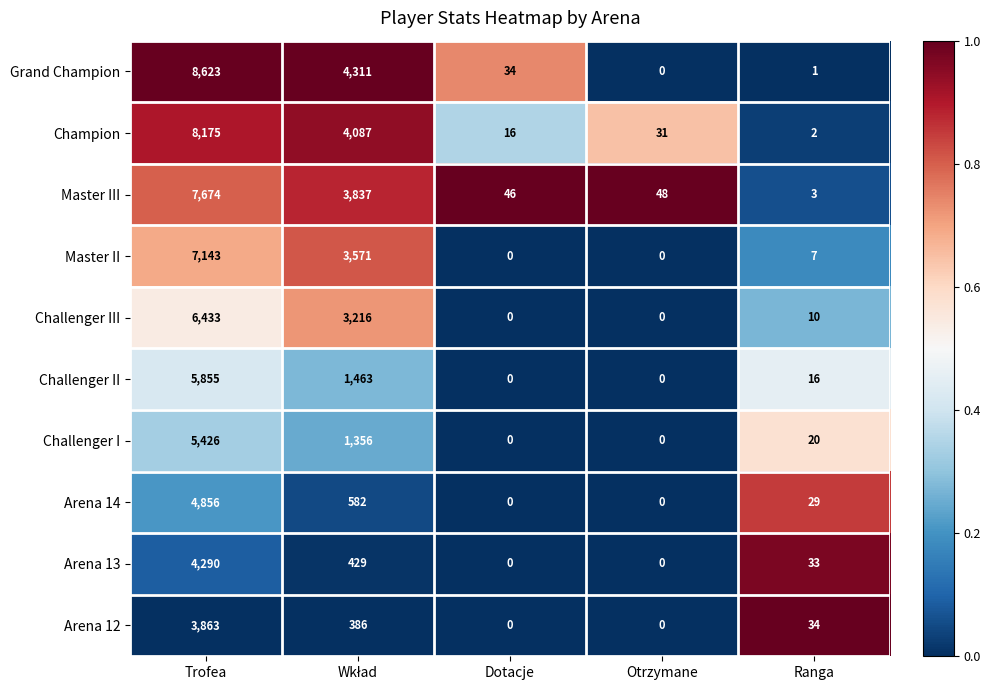

Which category has the highest value across all series?

Trofea